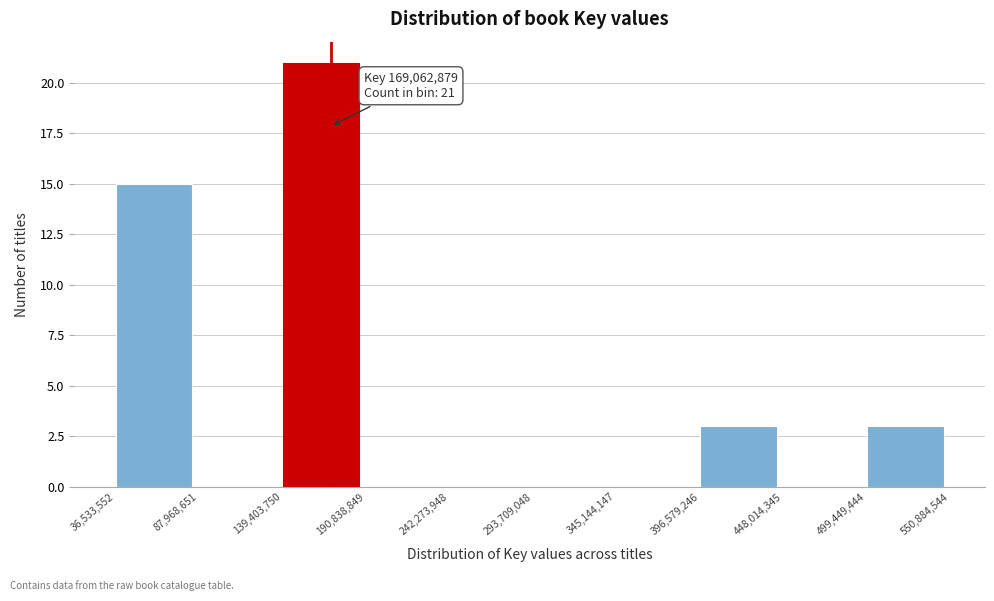

Which range on the x-axis has the tallest bar?

139,403,750 to 190,838,849